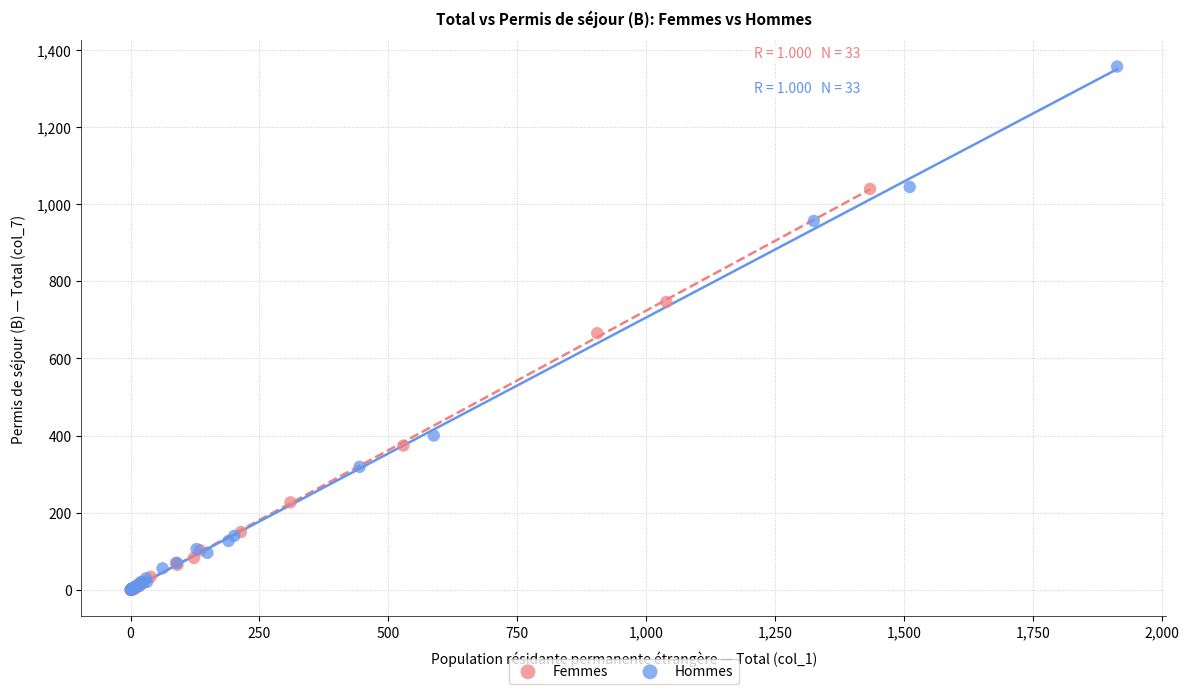

What are all the series names shown in the legend?

Femmes, Hommes